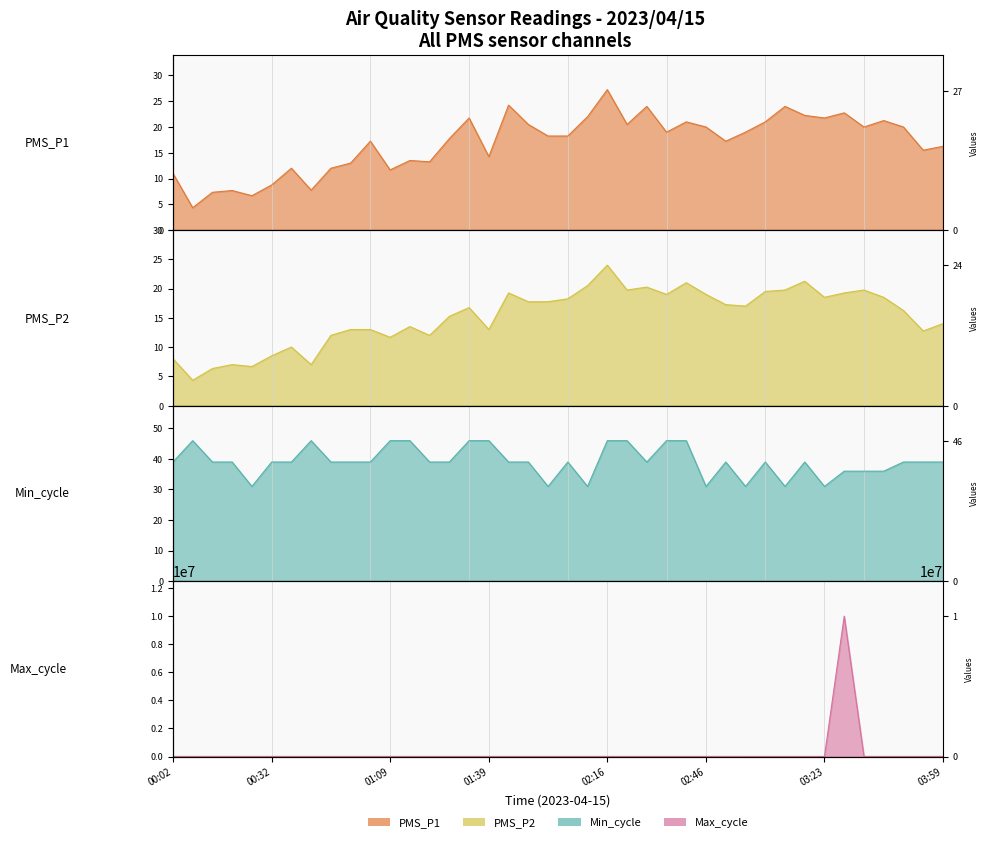

True or false: PMS_P2 and PMS_P1 intersect in this chart.

False